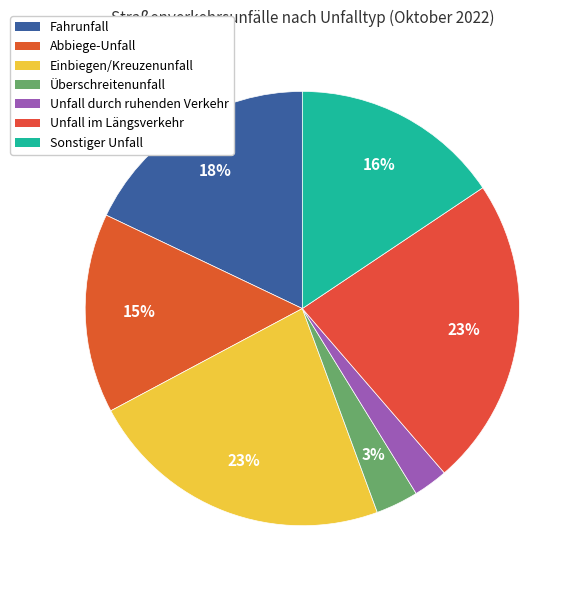

How many slices are in this pie chart?

7